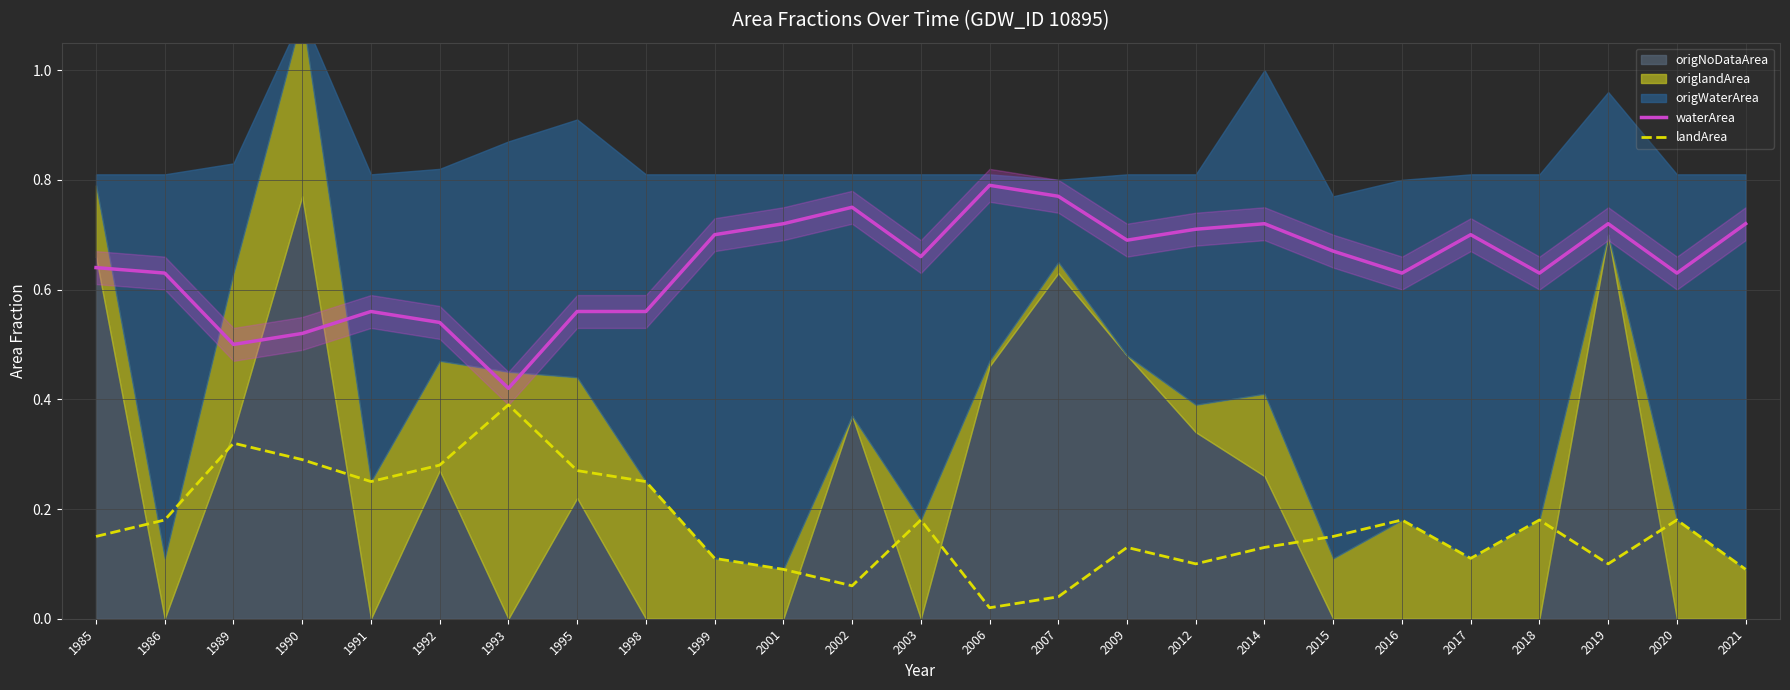

True or false: waterArea has a value of 0.9 at 1991.

False